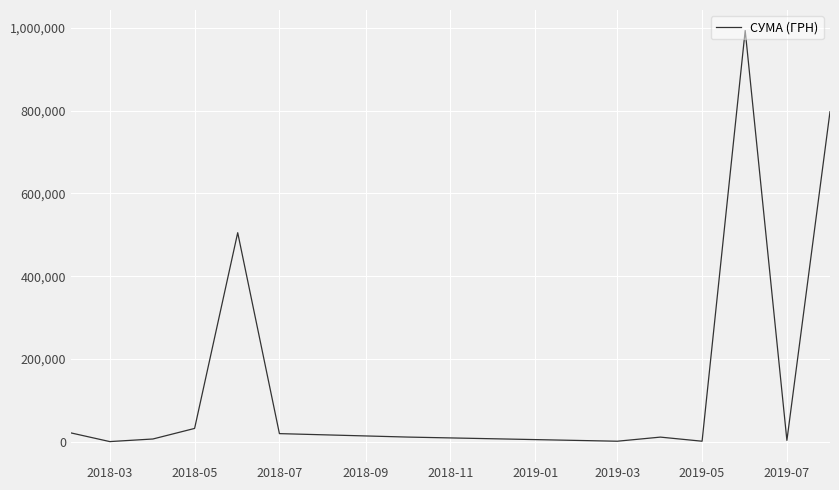

Does the chart display data point markers on the line(s)?

No